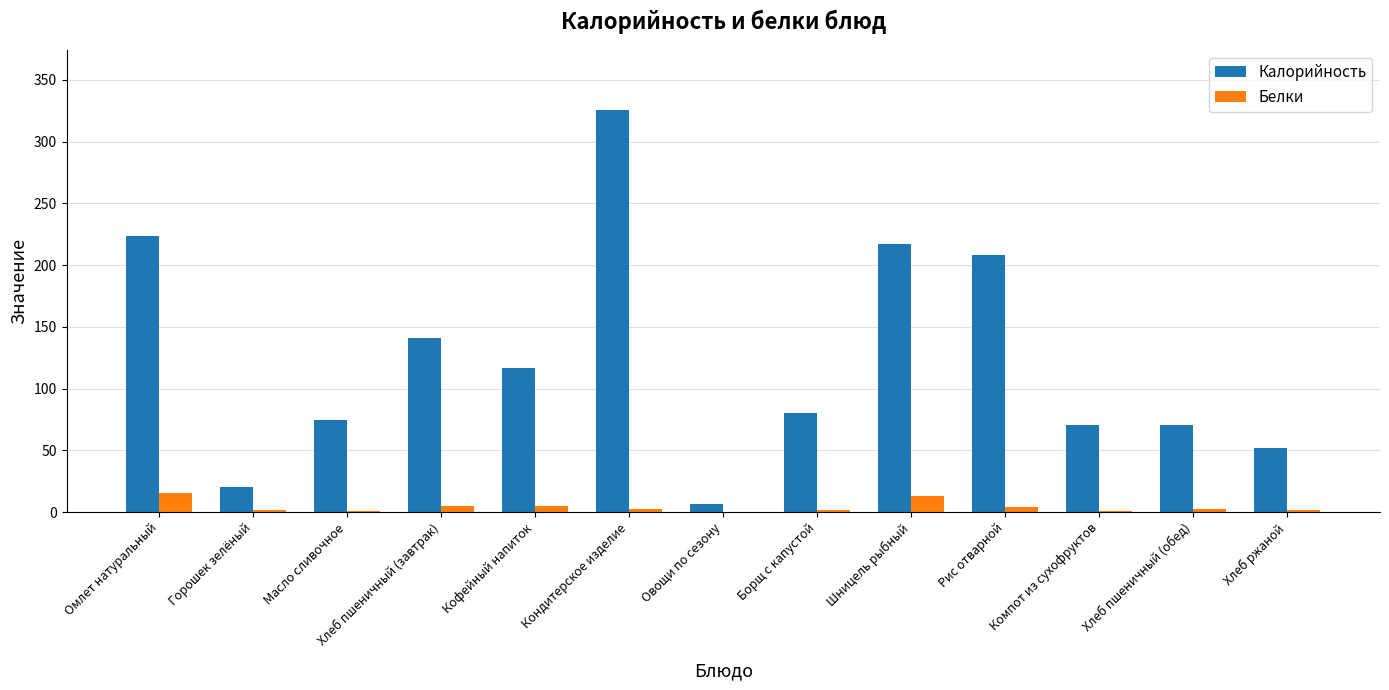

What is the sum of all Калорийность values?

1606.5